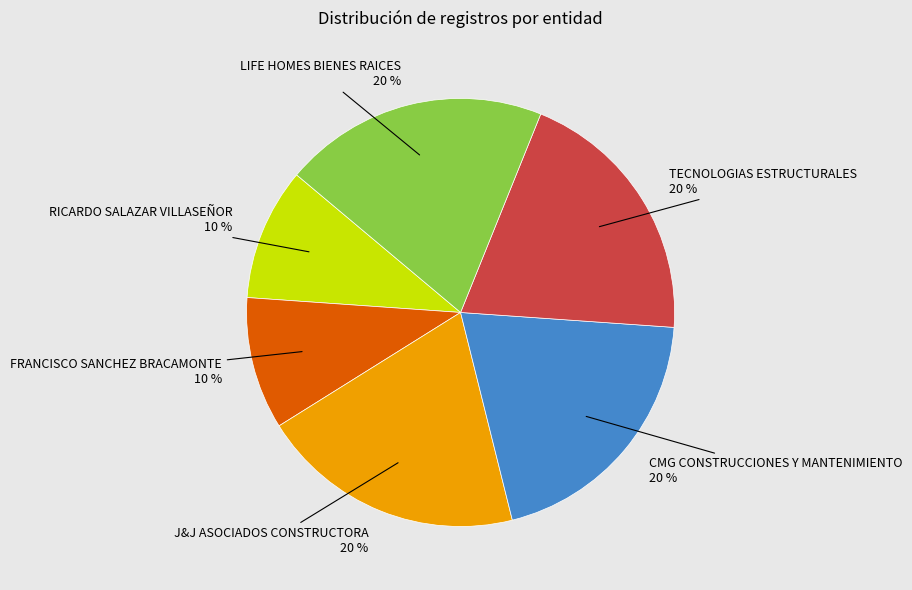

To the nearest percent, what is the average slice percentage?

17%